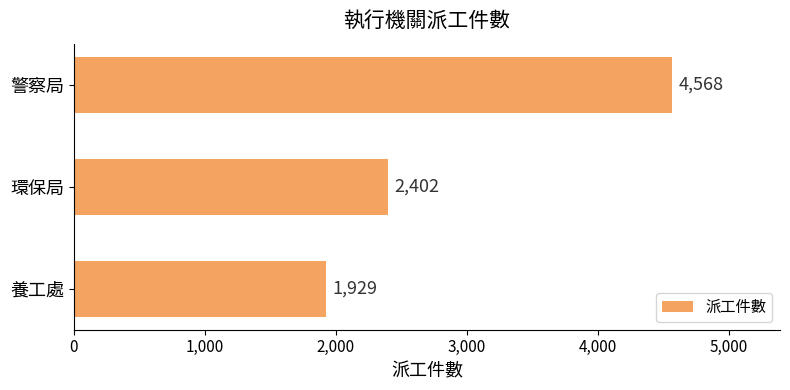

True or false: the data shows 3273 at 養工處.

False